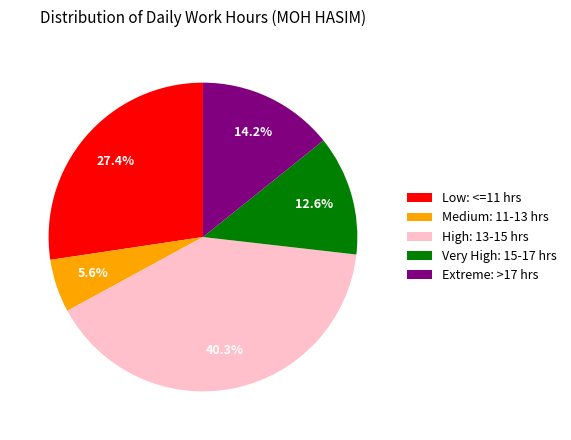

Approximately how many times larger is the value at Medium: 11-13 hrs compared to Very High: 15-17 hrs?

0.4